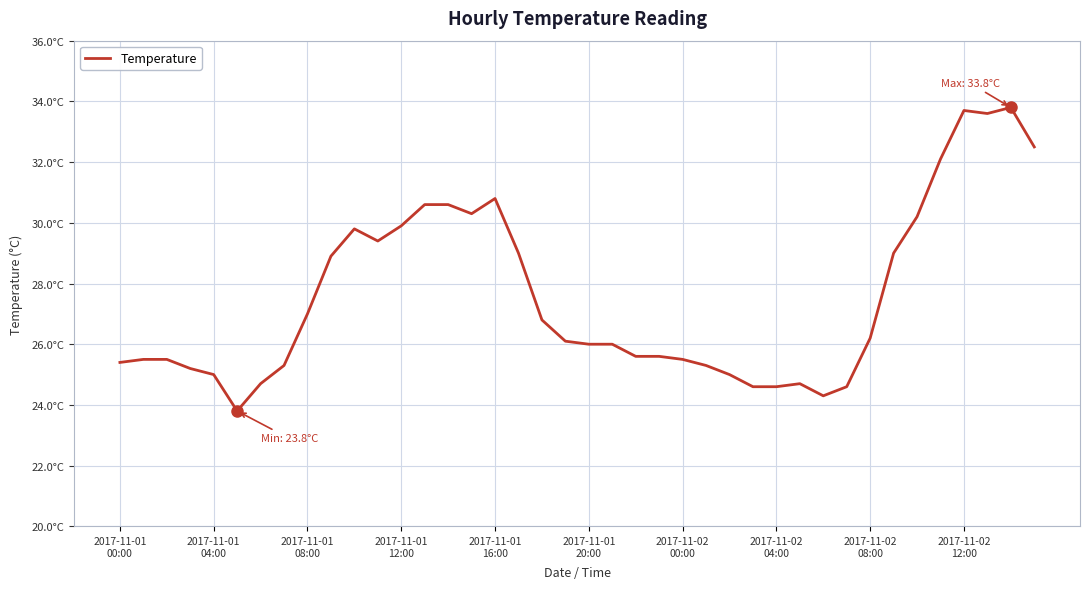

Is this an area chart (filled region under the line)?

No